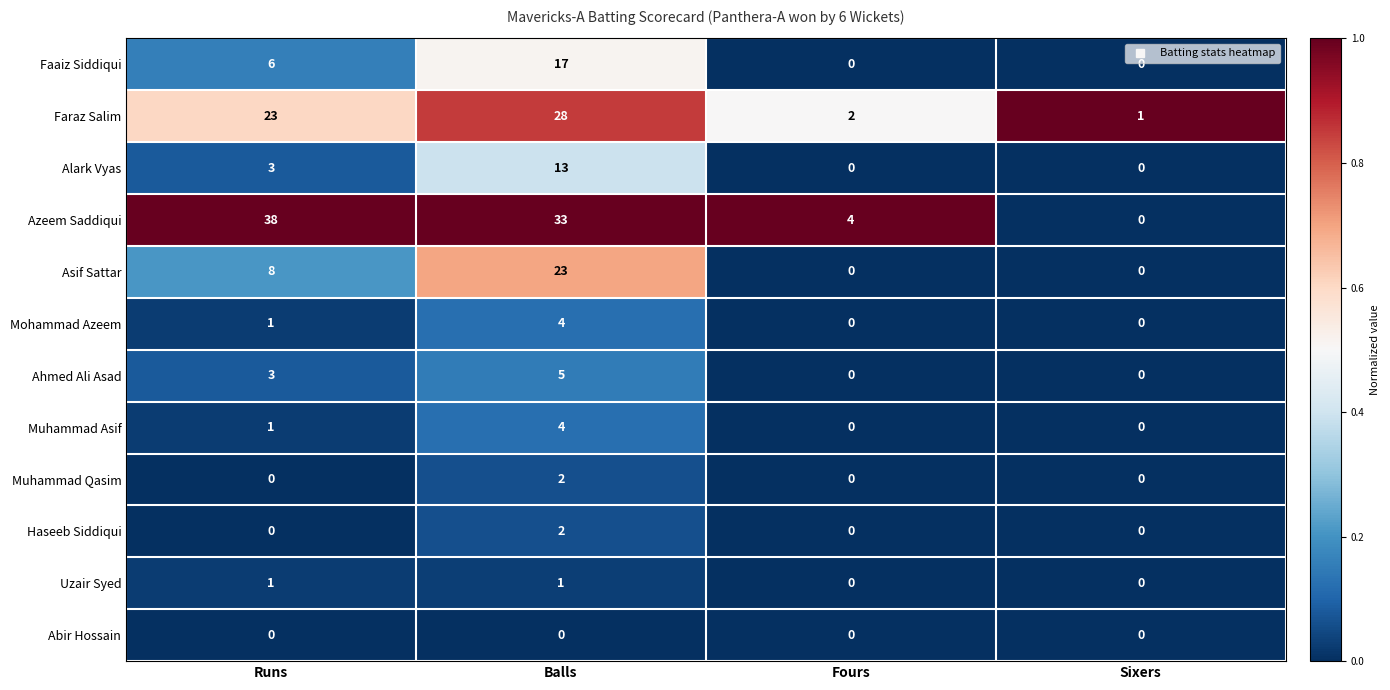

What is the total value across all series at Runs?

84